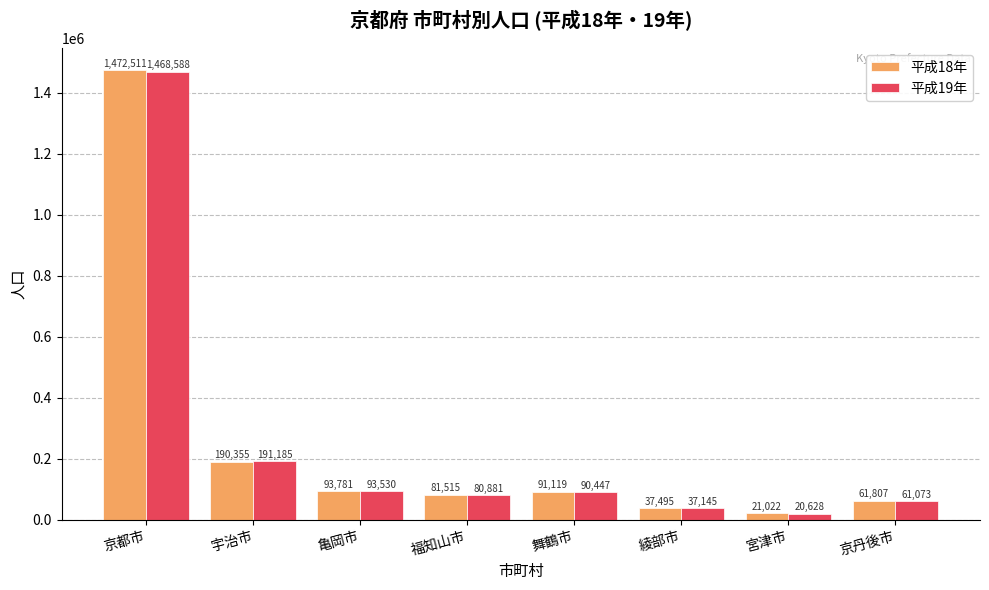

Reading left to right, list all the values displayed in this chart.

平成18年: 京都市=1472511	宇治市=190355	亀岡市=93781	福知山市=81515	舞鶴市=91119	綾部市=37495	宮津市=21022	京丹後市=61807
平成19年: 京都市=1468588	宇治市=191185	亀岡市=93530	福知山市=80881	舞鶴市=90447	綾部市=37145	宮津市=20628	京丹後市=61073